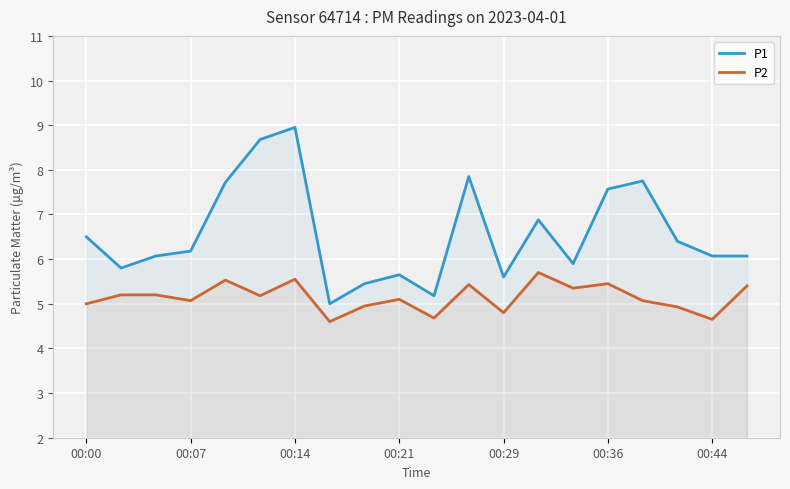

How many lines are shown in the chart?

2